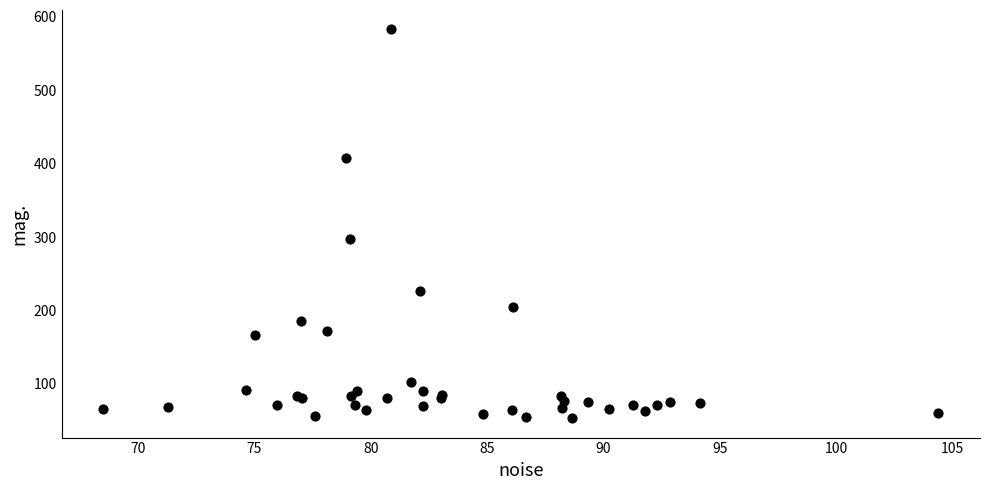

What Y value in the scatter plot is closest to 318?

296.7